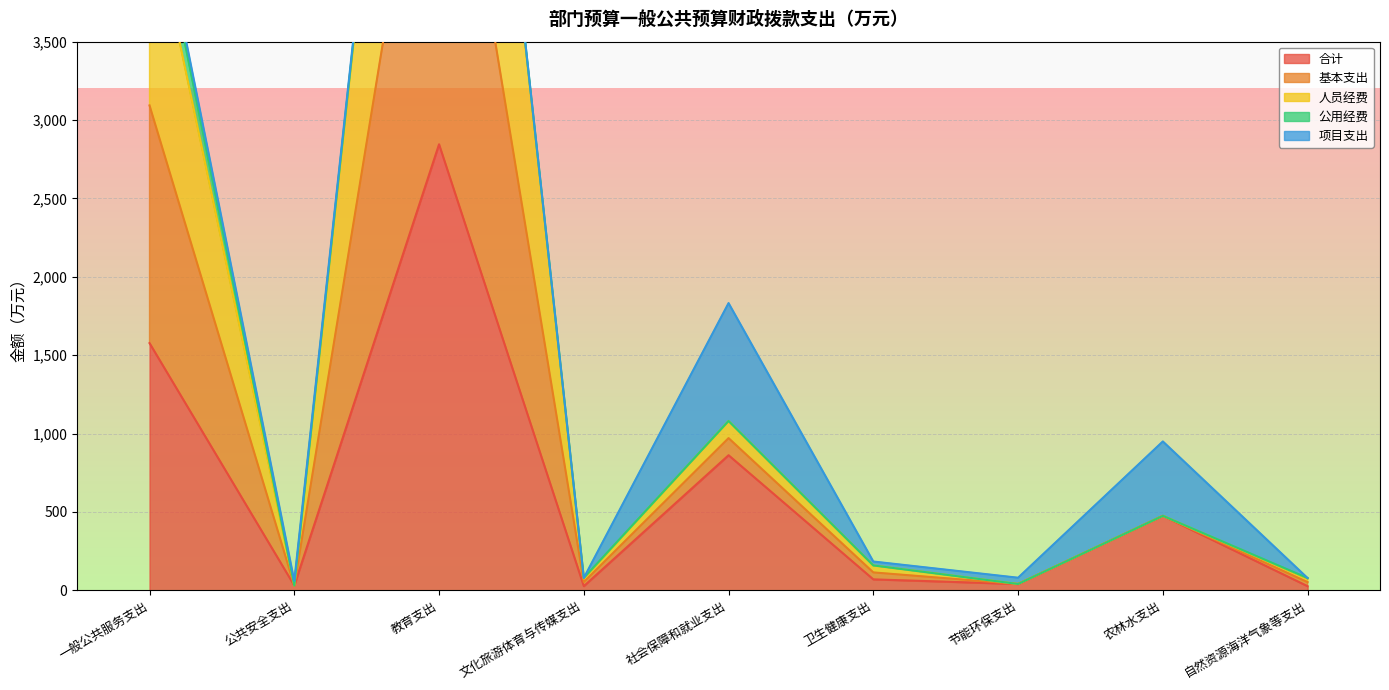

Between 社会保障和就业支出 and 卫生健康支出, which is larger?

社会保障和就业支出